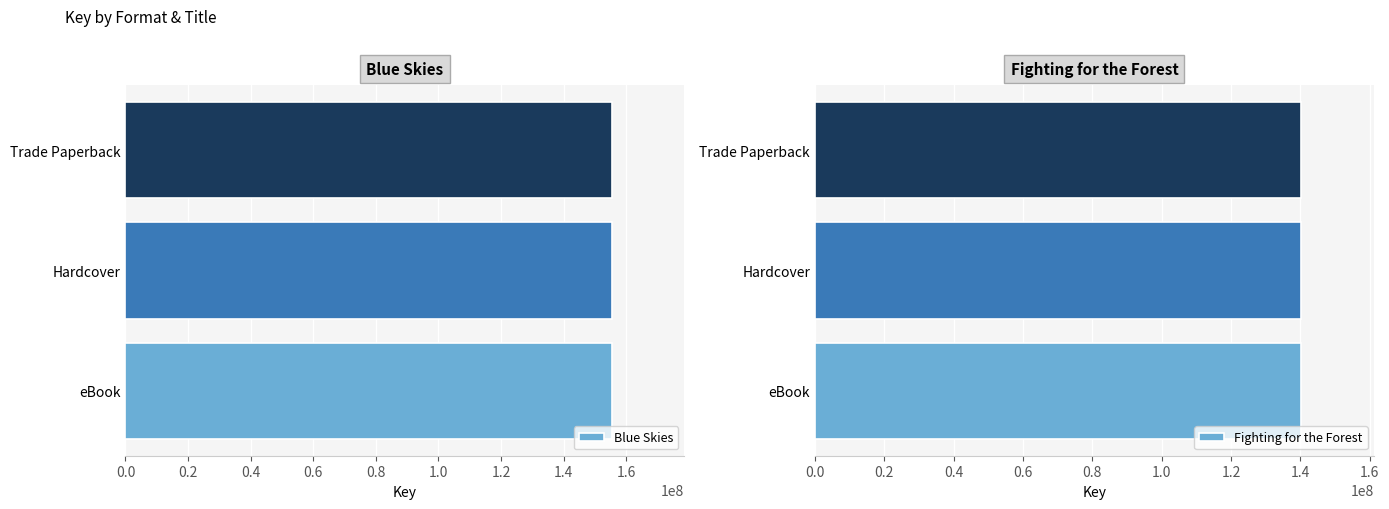

Between eBook and Hardcover, which series saw the biggest shift?

Blue Skies